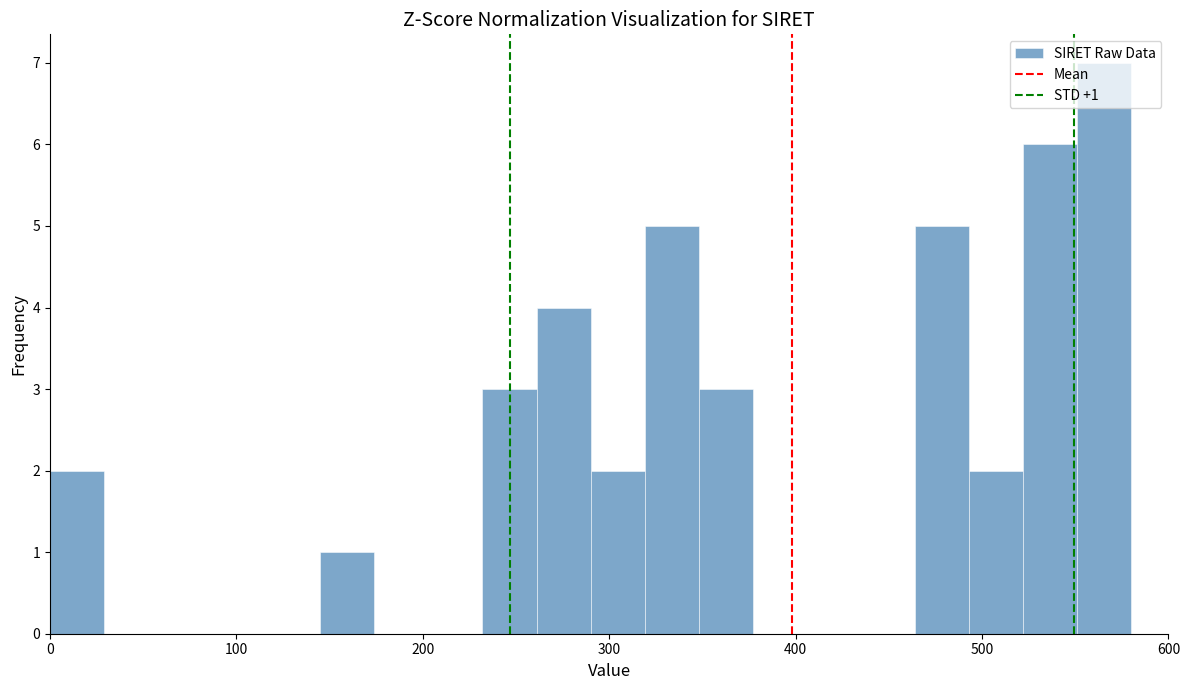

Around what value on the x-axis is the tallest bar? Give the approximate position of its centre, as read against the axis.

570